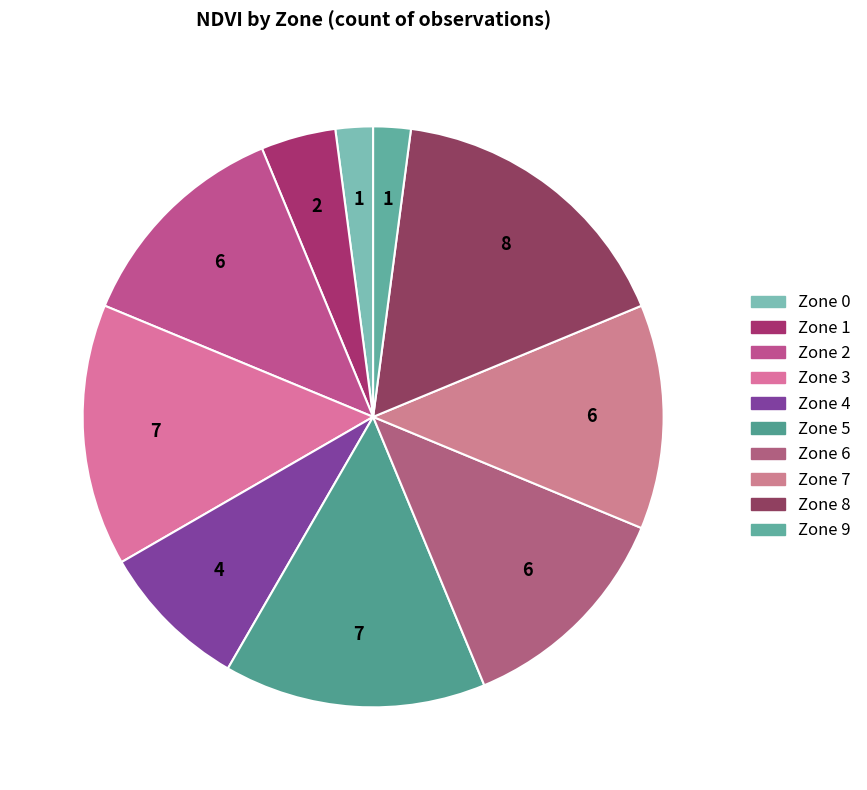

What is the change in value from Zone 4 to Zone 9?

-3